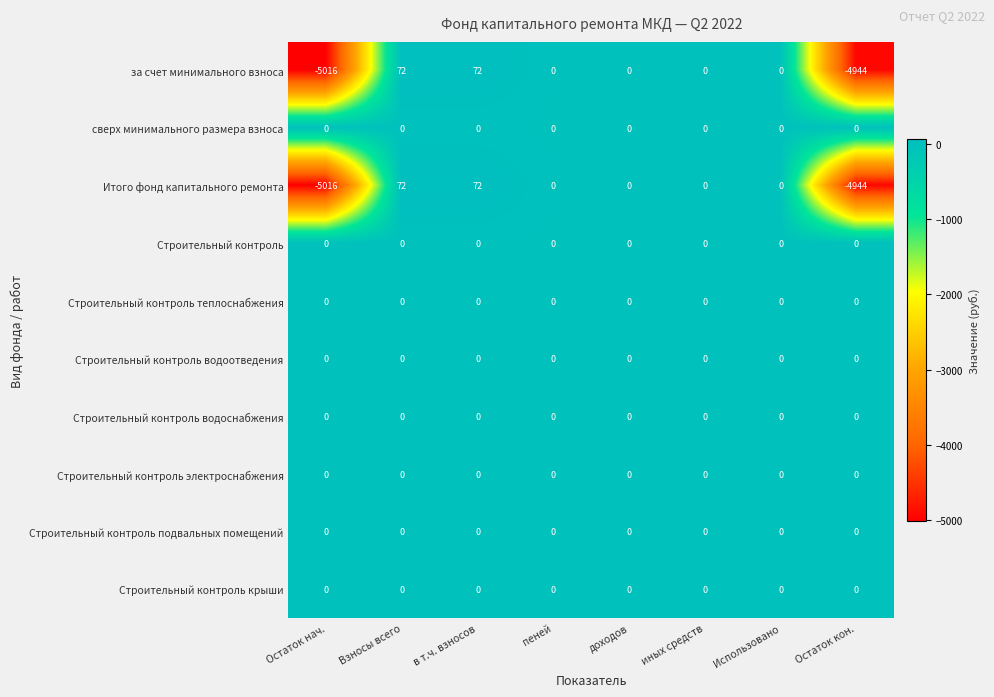

The Строительный контроль электроснабжения series shows 0 at в т.ч. взносов. True or false?

True